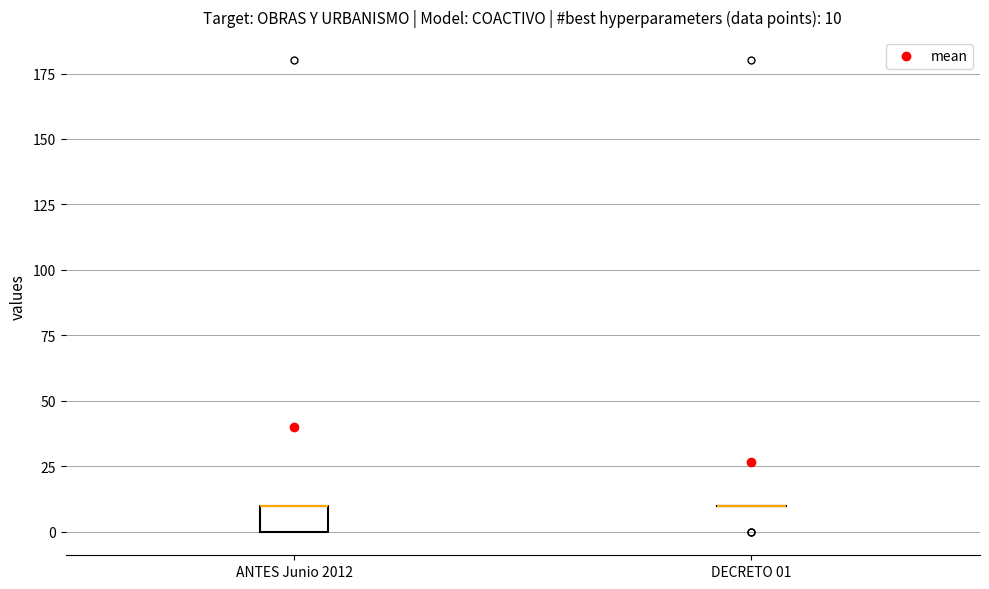

Which box is the tallest, from its lower edge to its upper edge?

ANTES Junio 2012